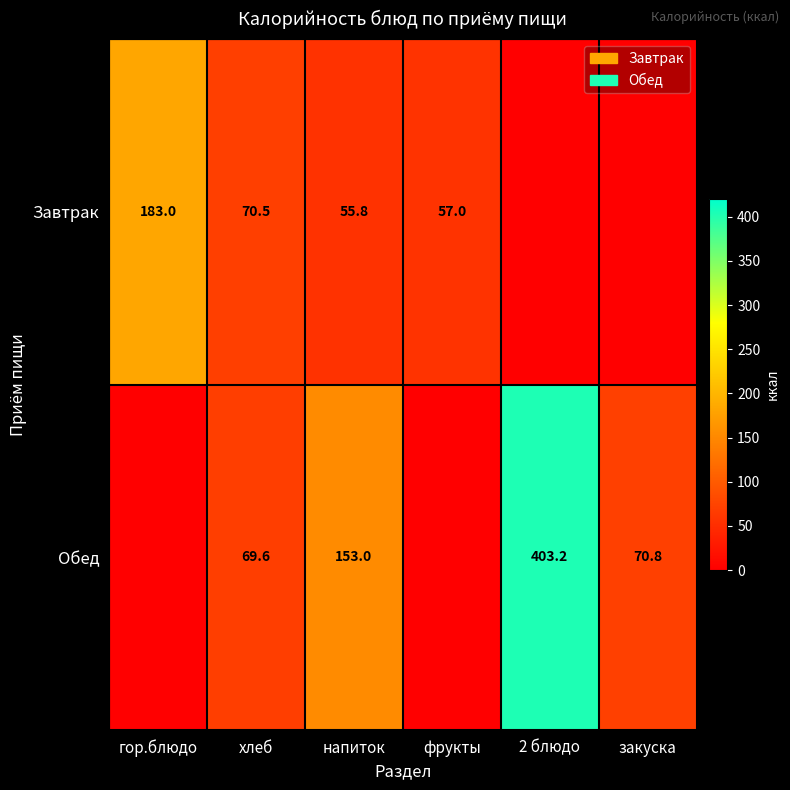

What is the difference between the highest and lowest values at хлеб?

0.9